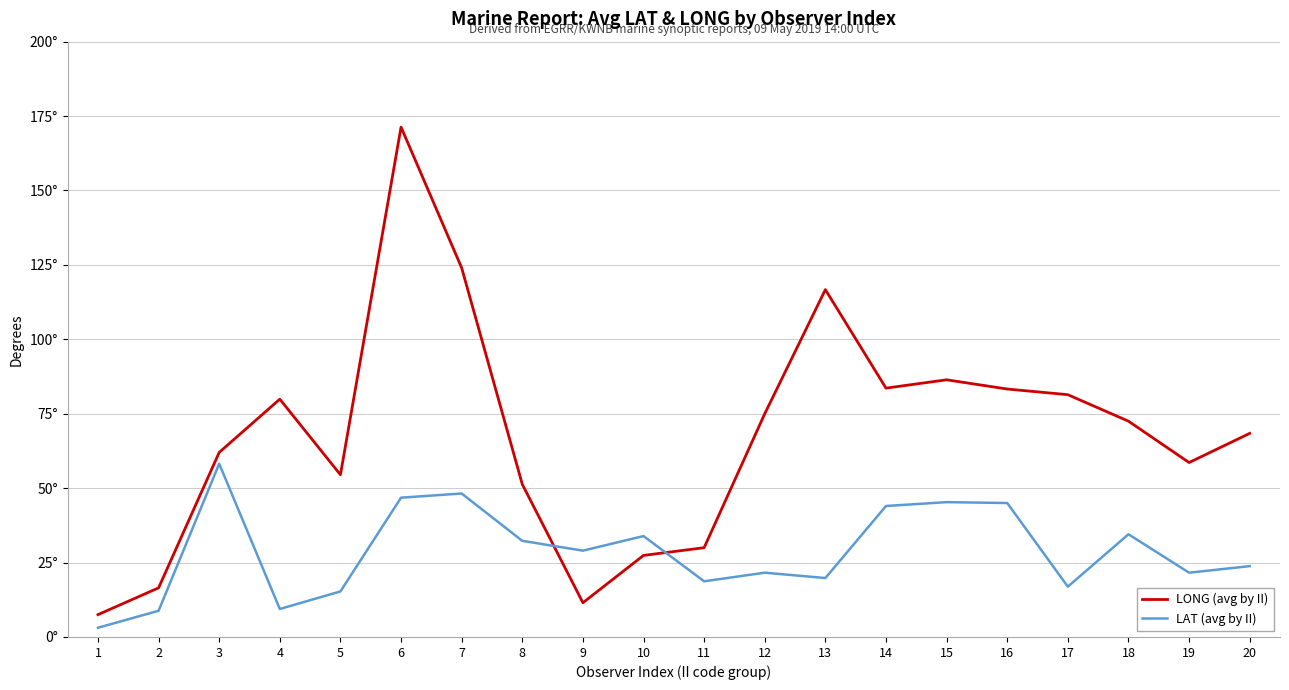

Is this an area chart (filled region under the line)?

No